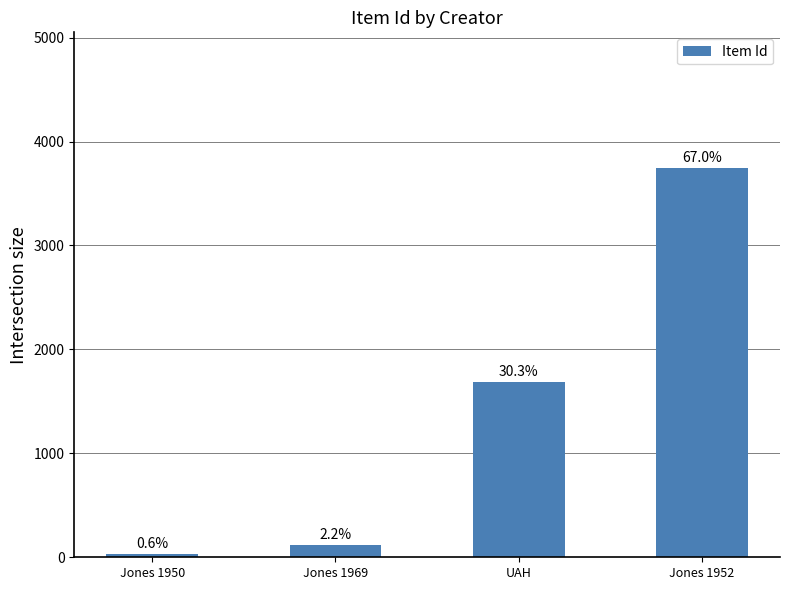

Approximately how many times larger is the value at Jones 1952 compared to Jones 1950?

120.7